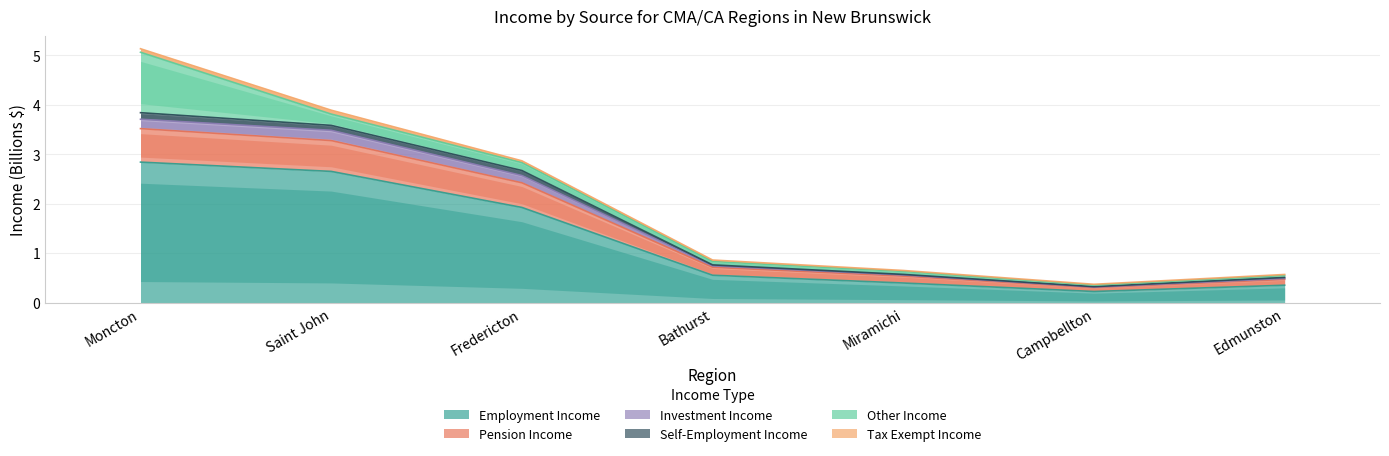

True or false: Employment Income has a value of 0.2 at Miramichi.

False